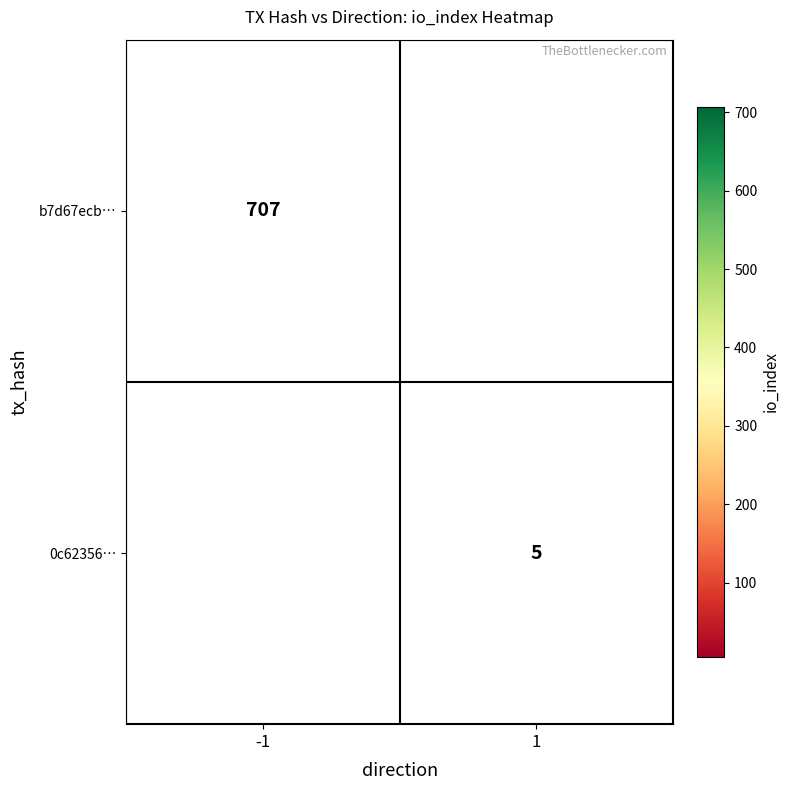

At which category does the chart reach its peak across all series?

-1